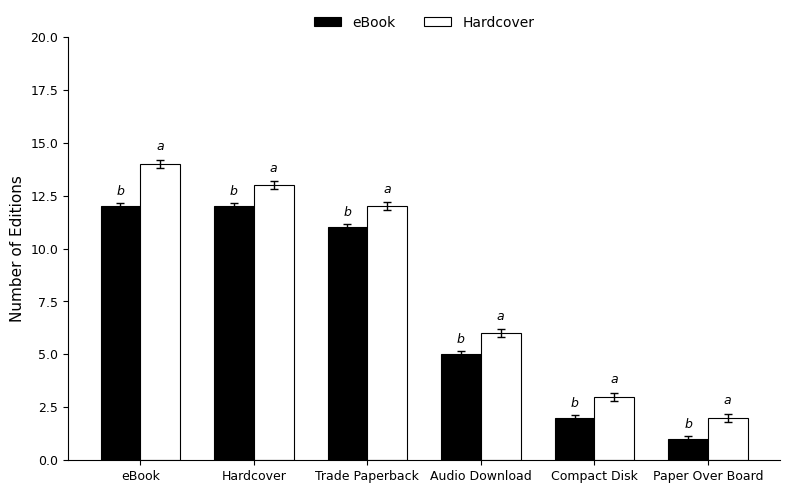

What is the total value across all series at Compact Disk?

5